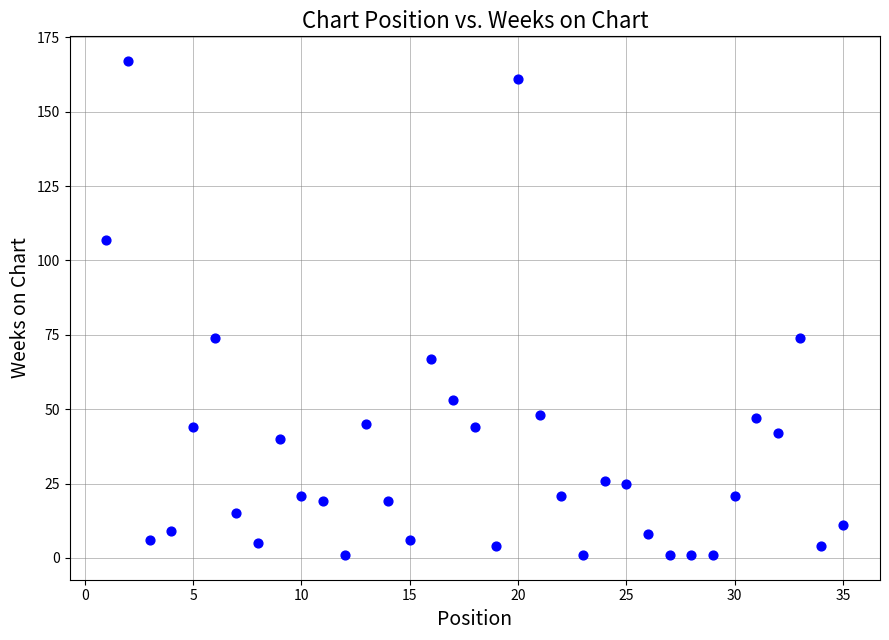

What is the range of X values (max minus min)?

34